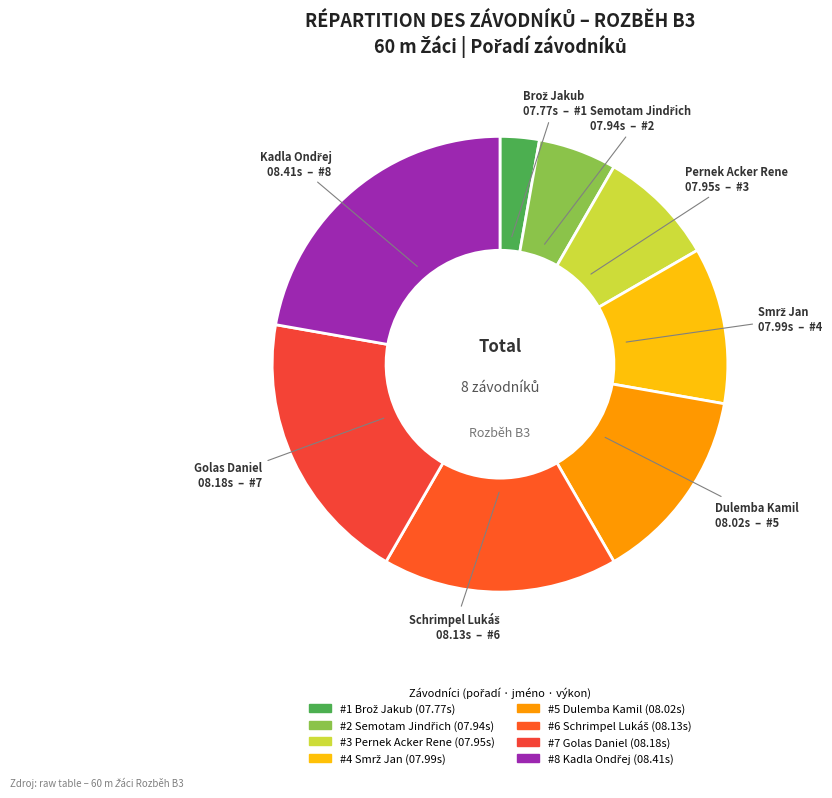

Count the number of slices in the pie.

8